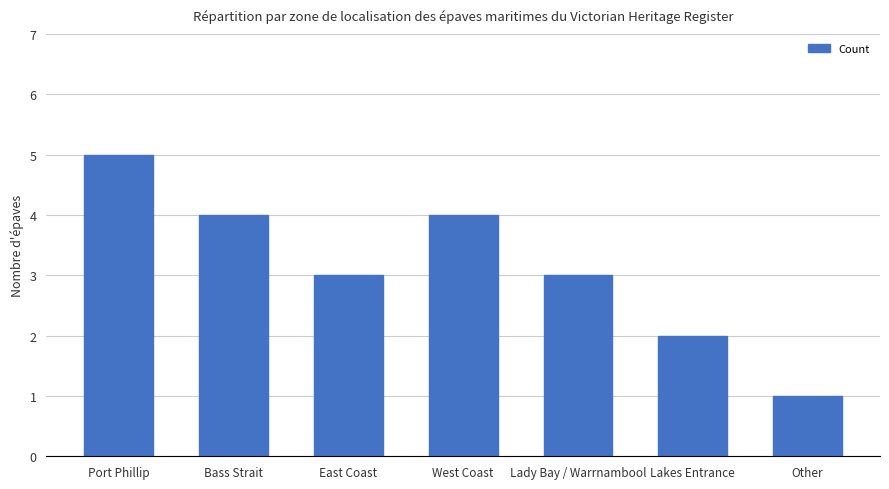

Approximately how many times larger is the value at East Coast compared to Port Phillip?

0.6